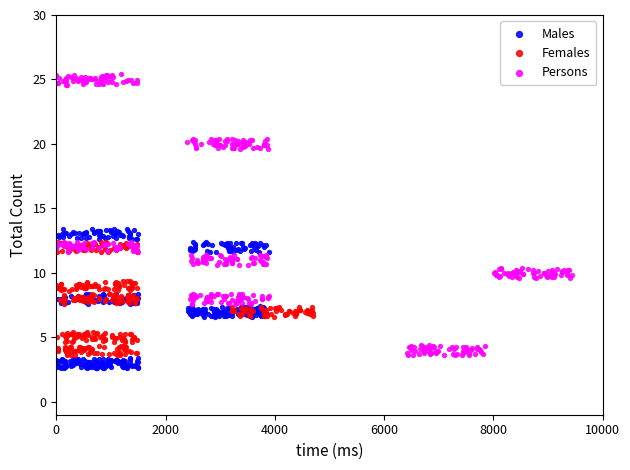

Which series has the largest Y range (max minus min)?

Persons